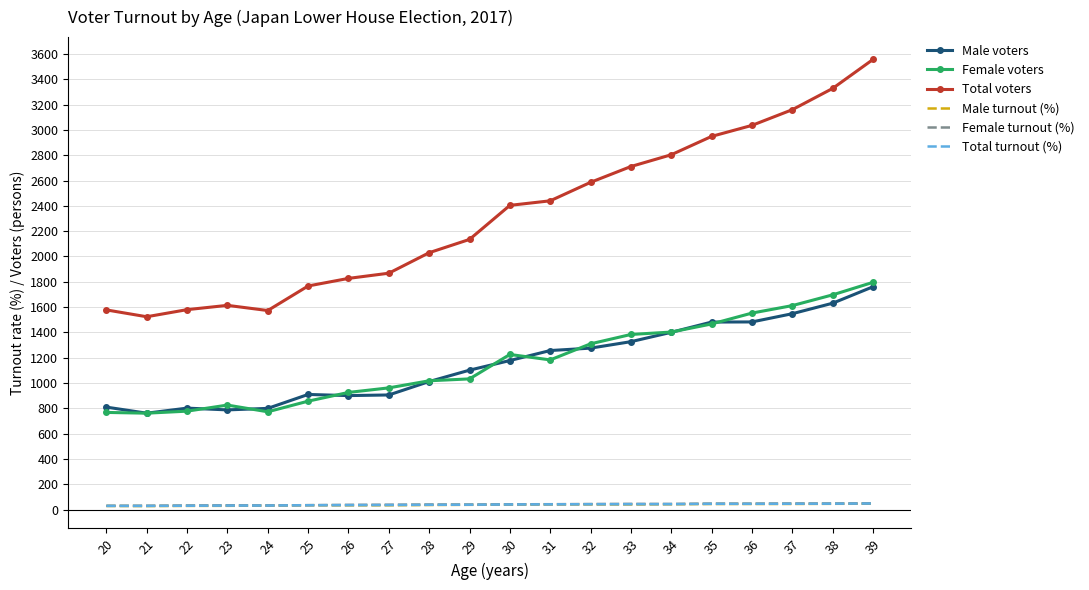

What is the sum of all Total turnout (%) values?

784.0